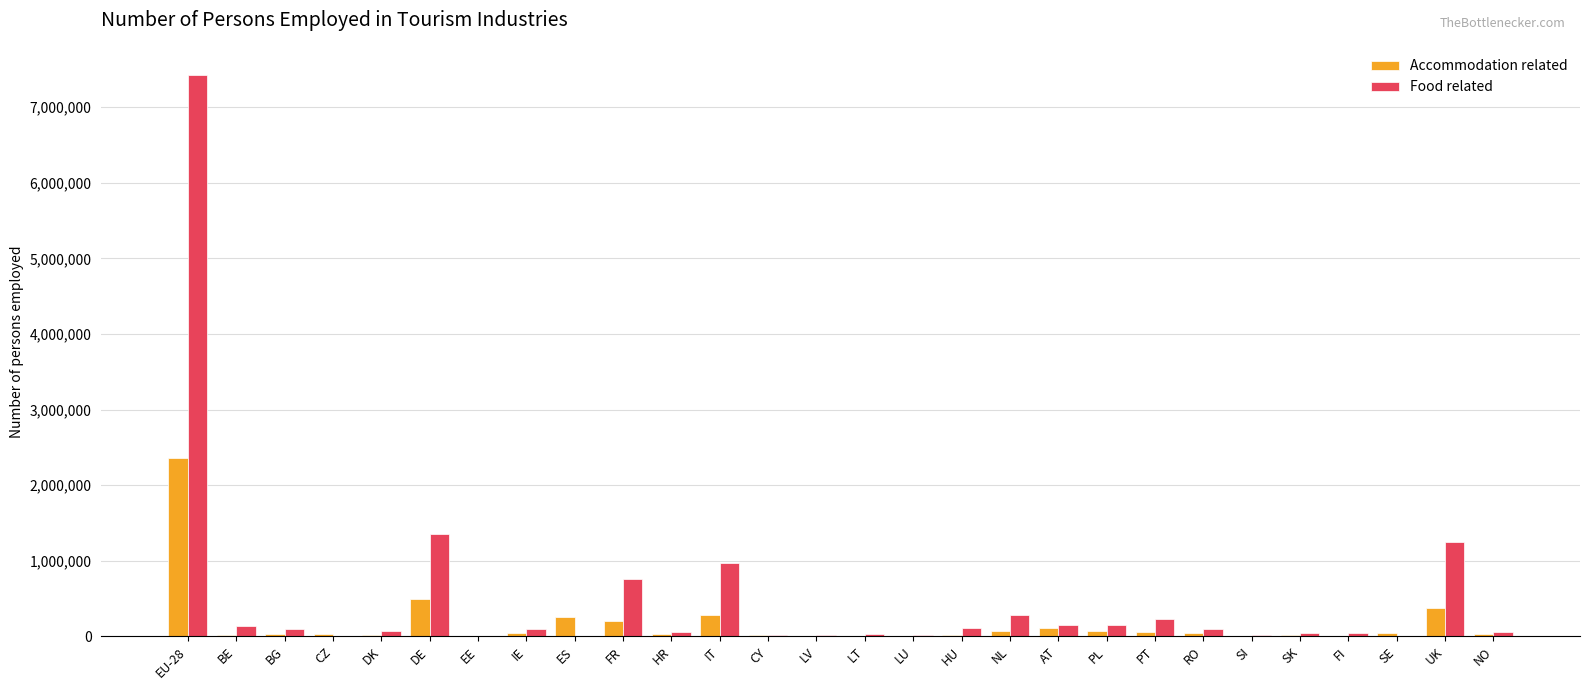

At which category is the sum across all series the highest?

EU-28